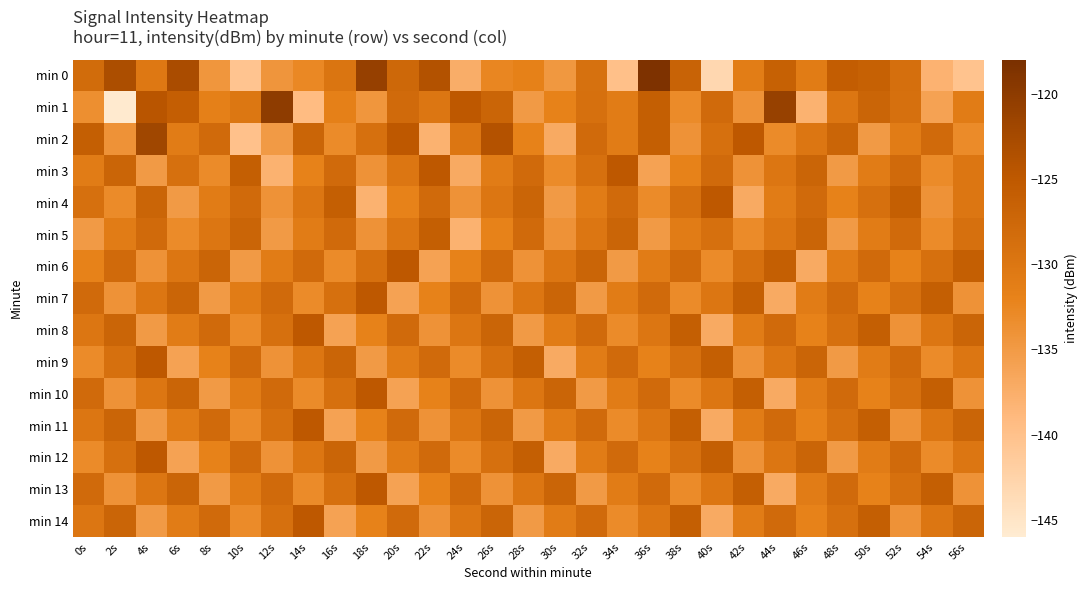

Rank the series at 0s from lowest to highest value.

min 5, min 1, min 9, min 12, min 6, min 3, min 8, min 11, min 14, min 4, min 0, min 7, min 10, min 13, min 2